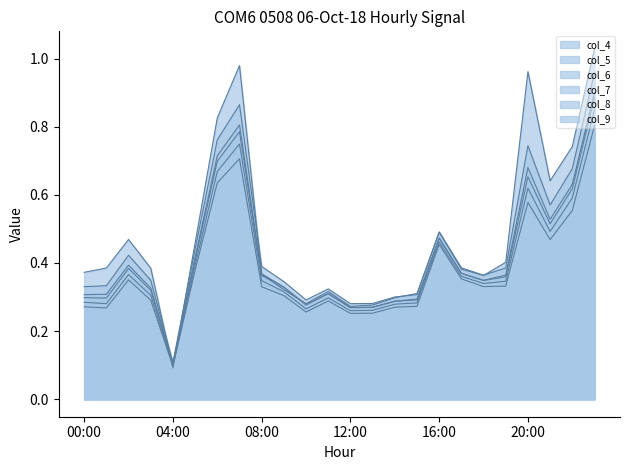

Rank the categories by col_8 value from highest to lowest.

23:00, 07:00, 06:00, 20:00, 22:00, 21:00, 16:00, 05:00, 02:00, 17:00, 08:00, 19:00, 18:00, 09:00, 03:00, 11:00, 00:00, 15:00, 01:00, 14:00, 10:00, 13:00, 12:00, 04:00